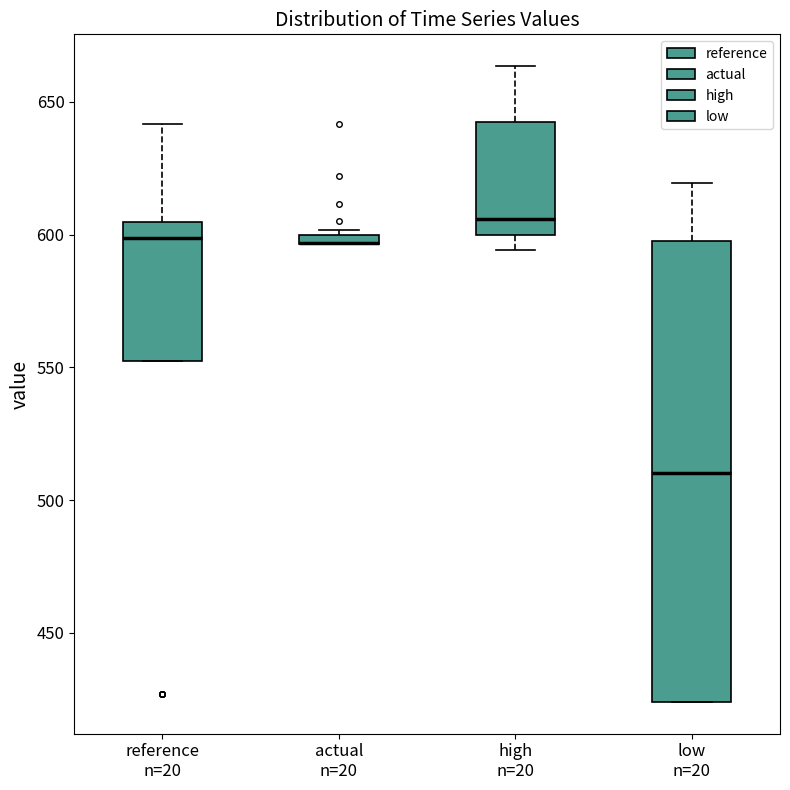

Comparing the boxes themselves (not the whiskers), which one is the tallest?

low n=20